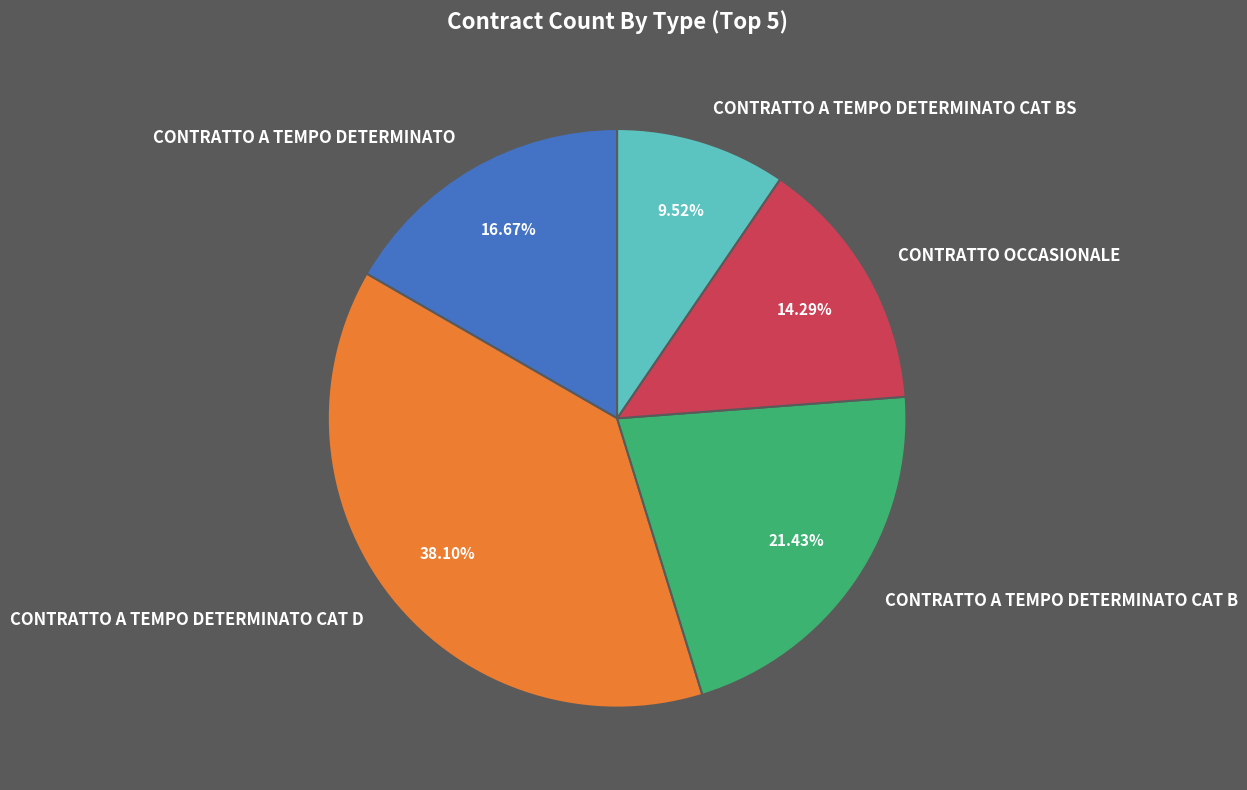

The CONTRATTO A TEMPO DETERMINATO CAT B slice represents 21% of the pie. True or false?

True